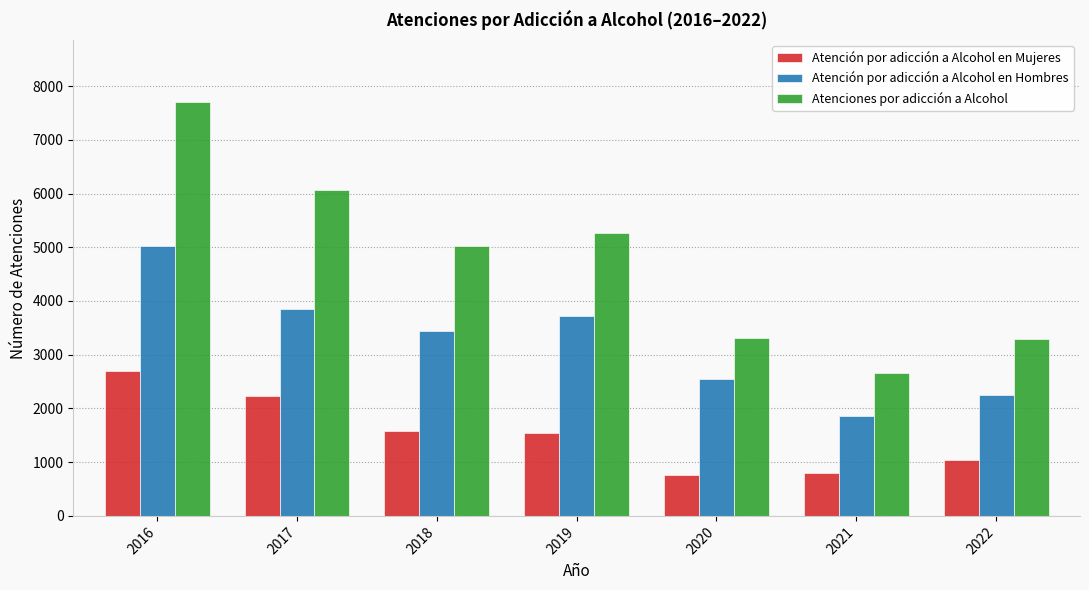

What is the value of the Atenciones por adicción a Alcohol bar at the 4th from the left?

5266